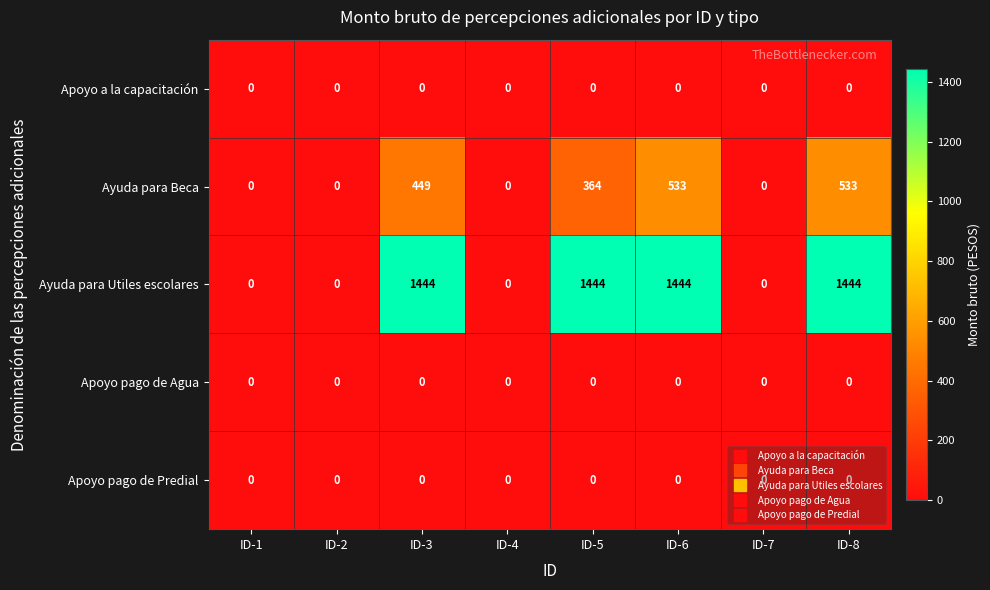

What is the difference between the maximum and minimum values in the Ayuda para Utiles escolares series?

1444